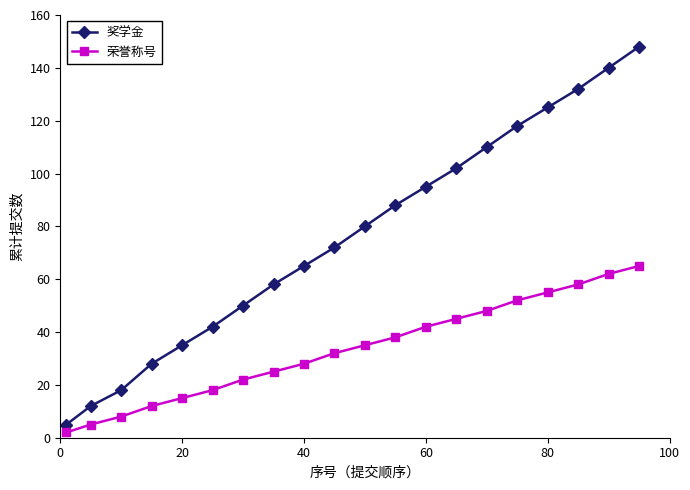

What is the sum of all 奖学金 values?

1523